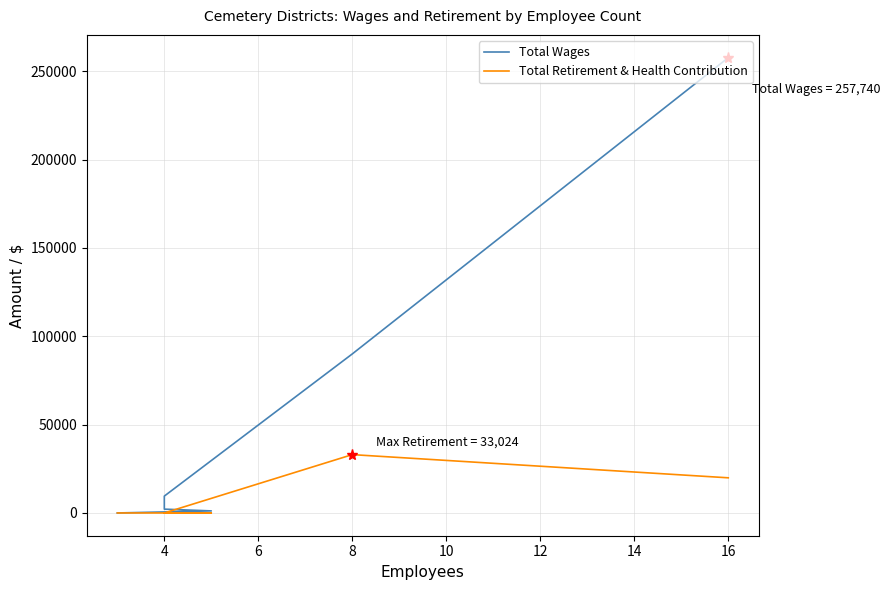

How many lines are shown in the chart?

2